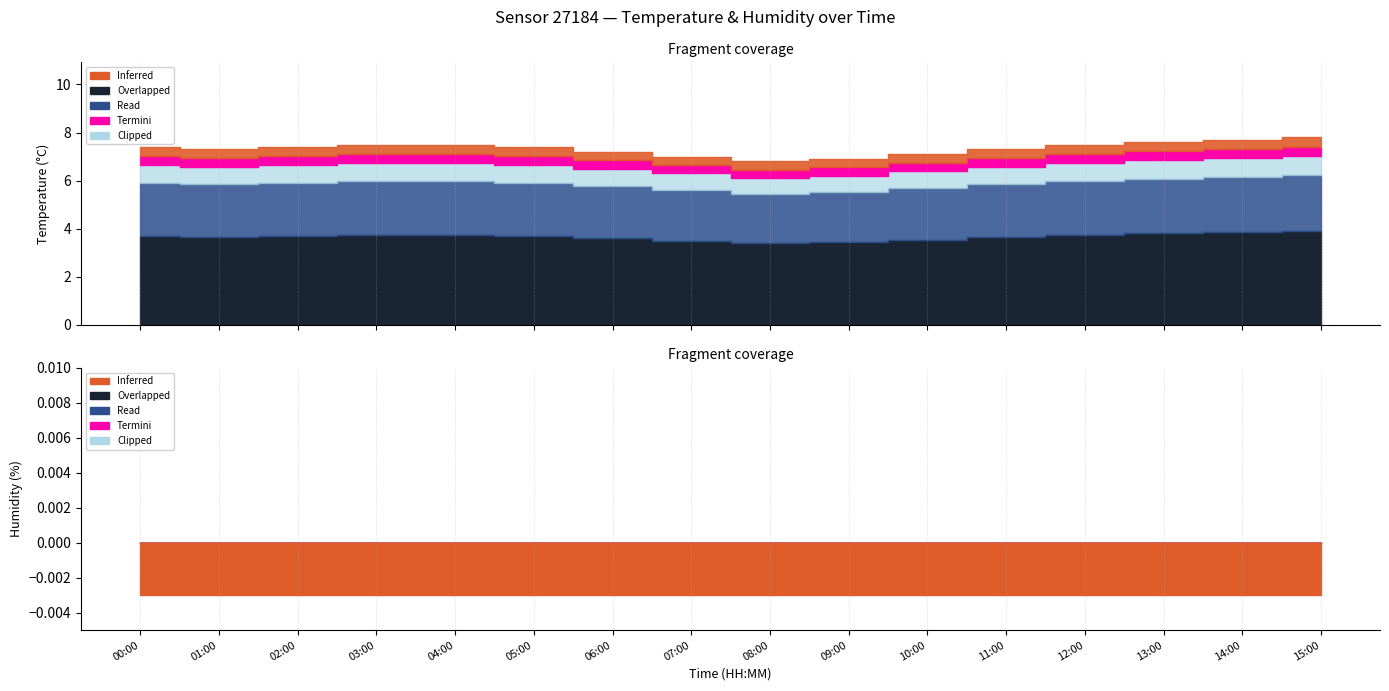

True or false: humidity has more than 1 points higher than both neighbors.

False